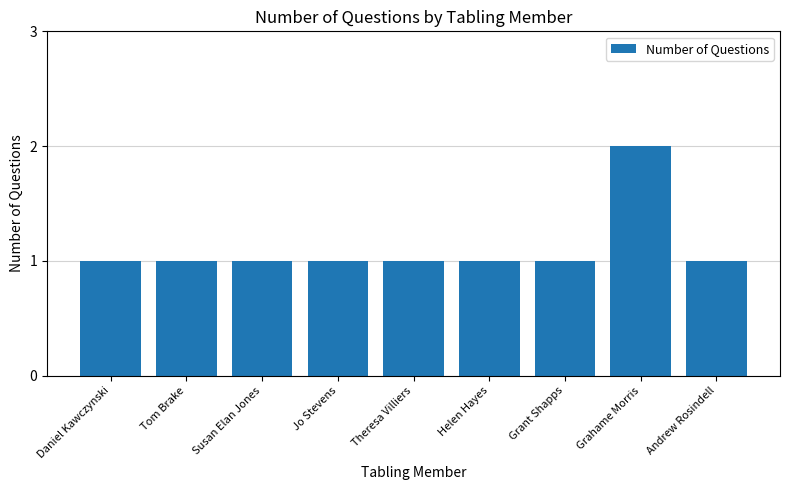

True or false: the data shows 1 at Susan Elan Jones.

True